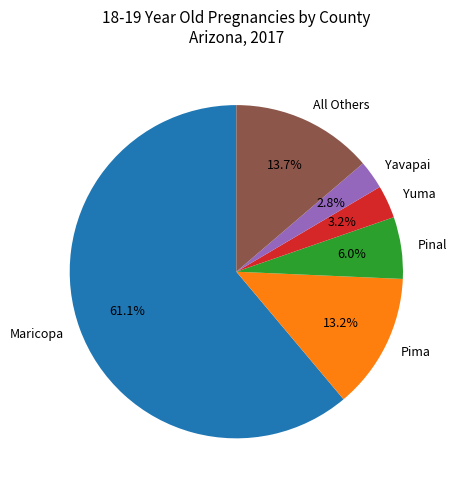

Which slice is the largest?

Maricopa